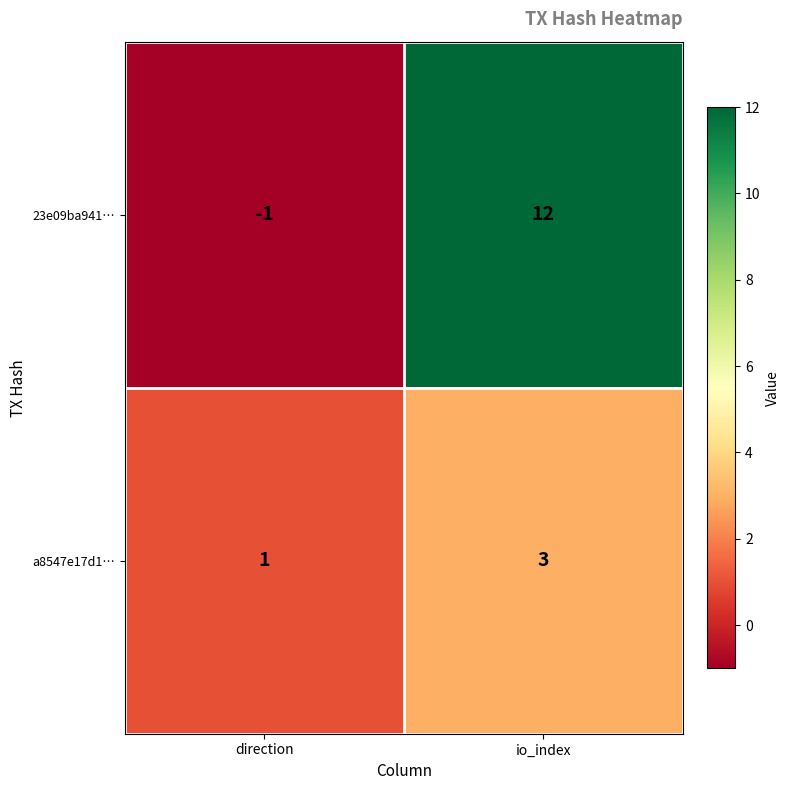

Count the number of data series in this chart.

2